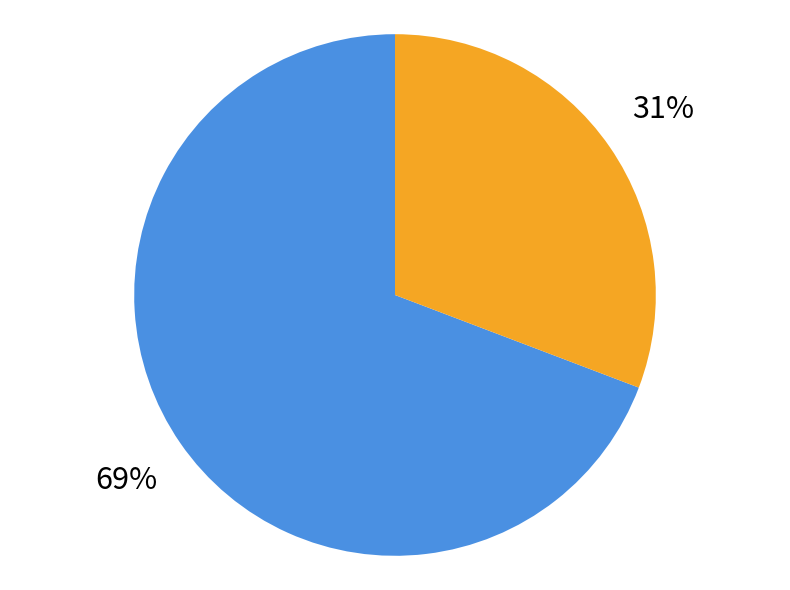

To the nearest percent, what is the average slice percentage?

50%